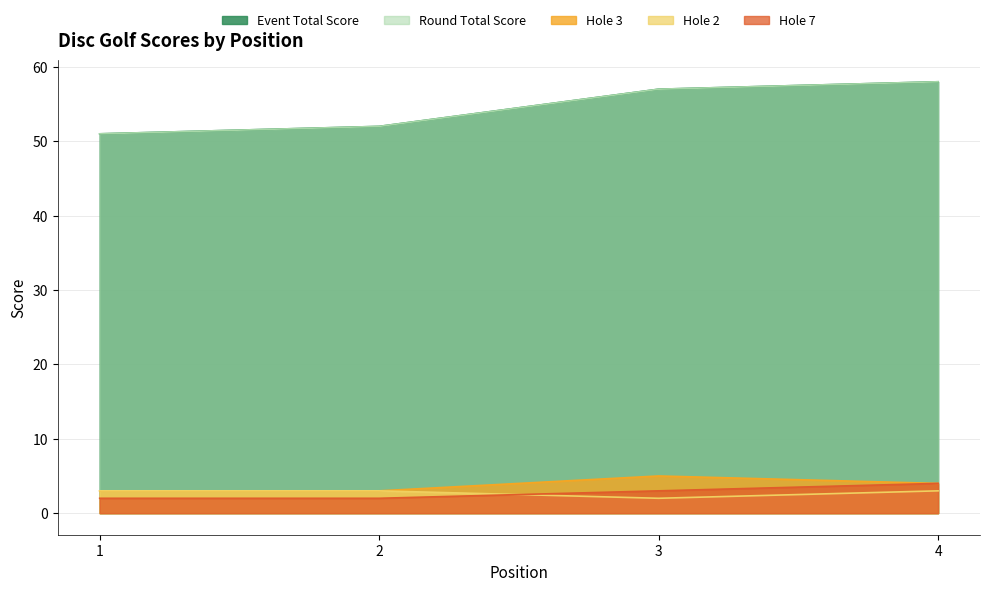

True or false: event_total_score and hole_7 intersect in this chart.

False